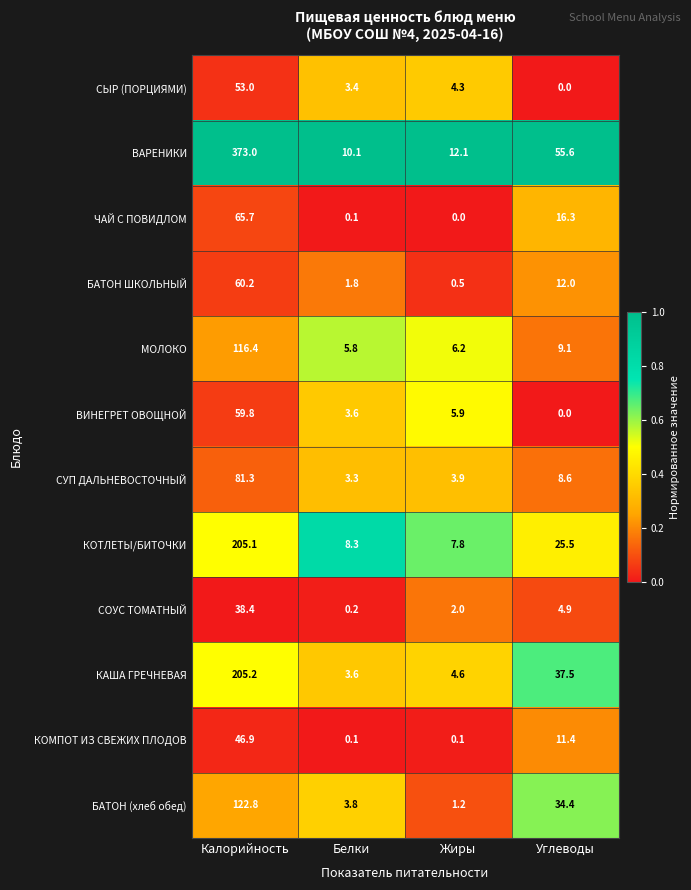

Which category has the highest value across all series?

Калорийность